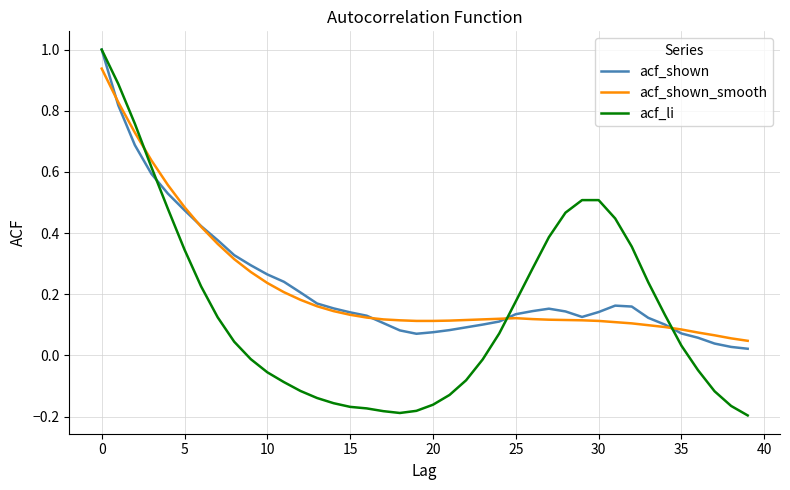

What is the greatest value displayed?

1.0